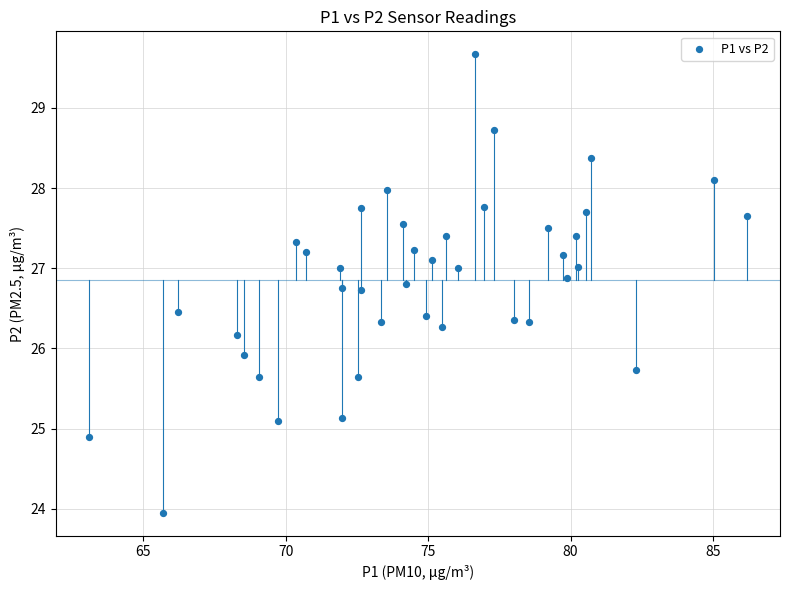

What Y value in the scatter plot is closest to 26?

25.9